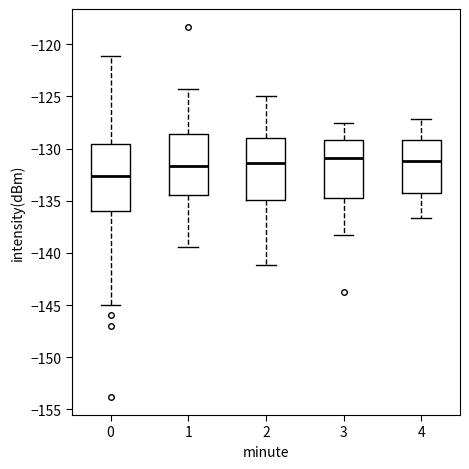

Where is the lower edge of the box at x = 0 on the y-axis? The values are not printed on the chart, so give them approximately, as read against the axis.

-136.0